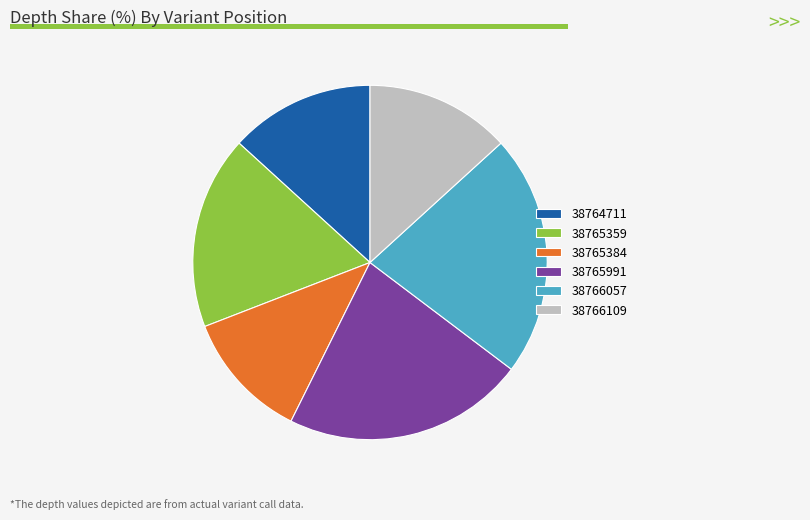

Does 38766057 represent more than half of the total?

No